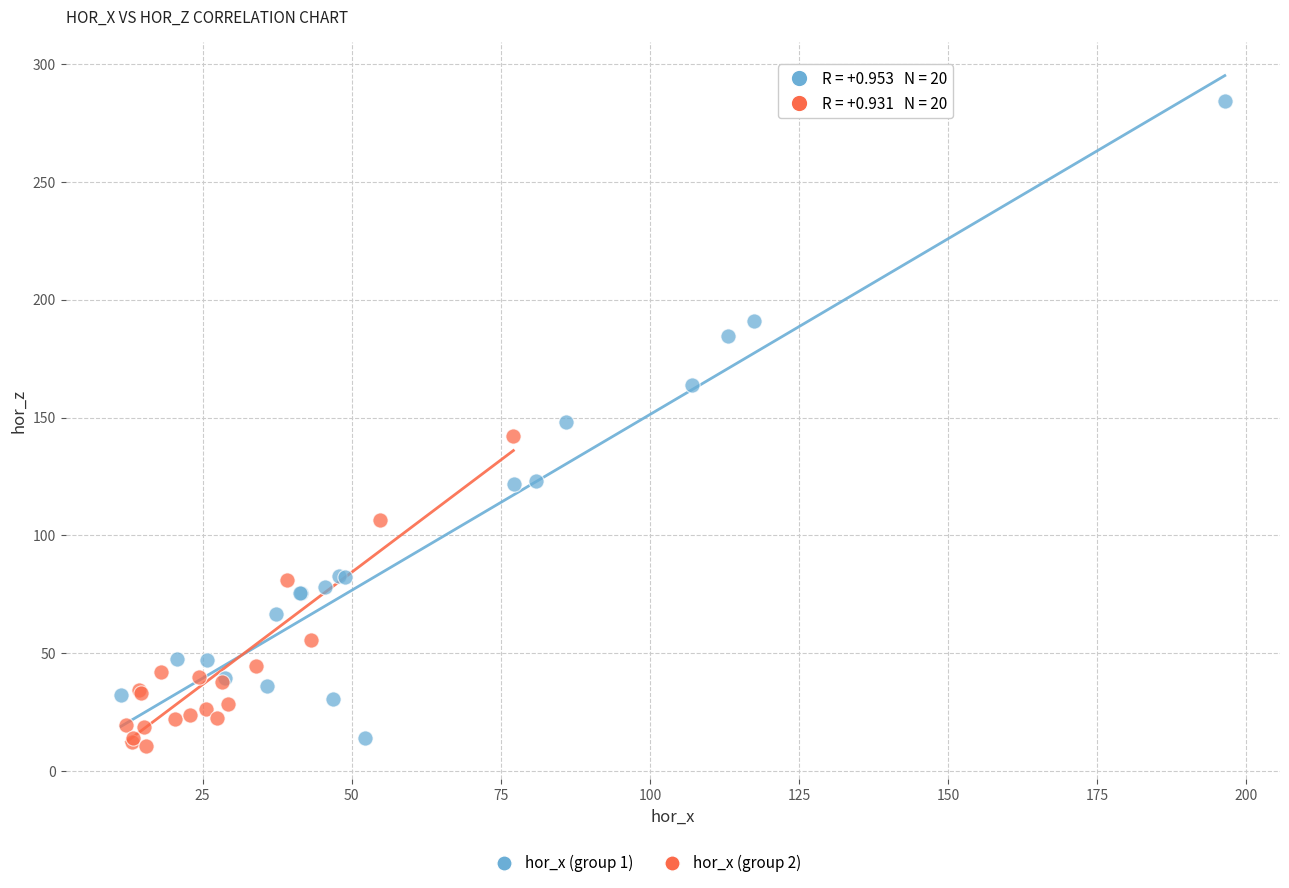

Which series contains the highest Y value?

hor_x (group 1)